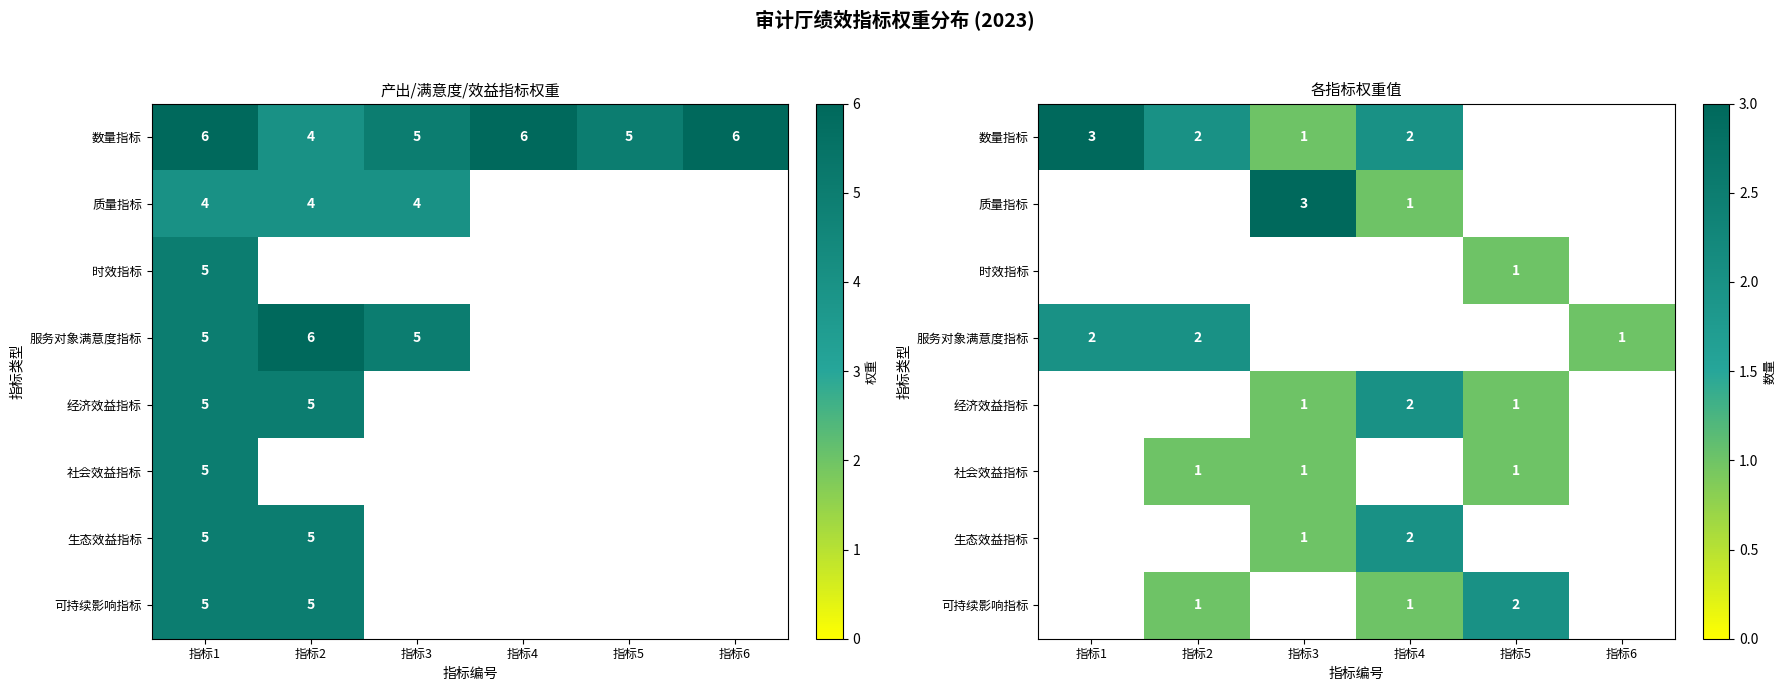

How many positive values does the 社会效益指标 series have?

3